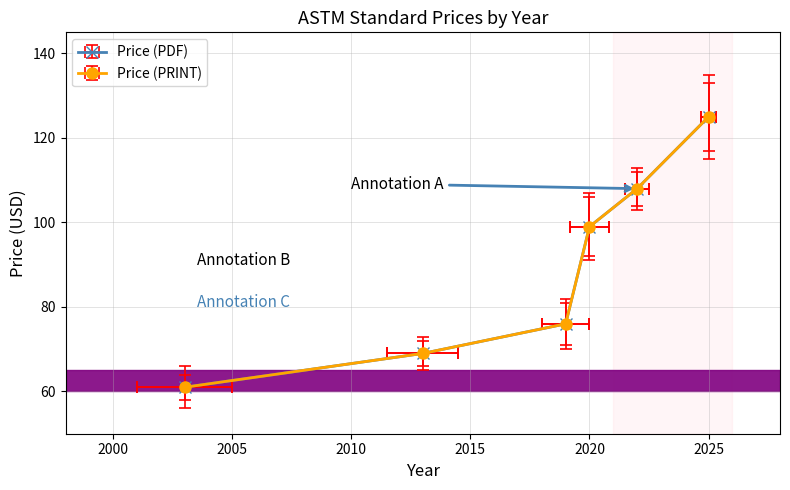

Between 2003 and 2022, which series saw the biggest shift?

Price (PDF)